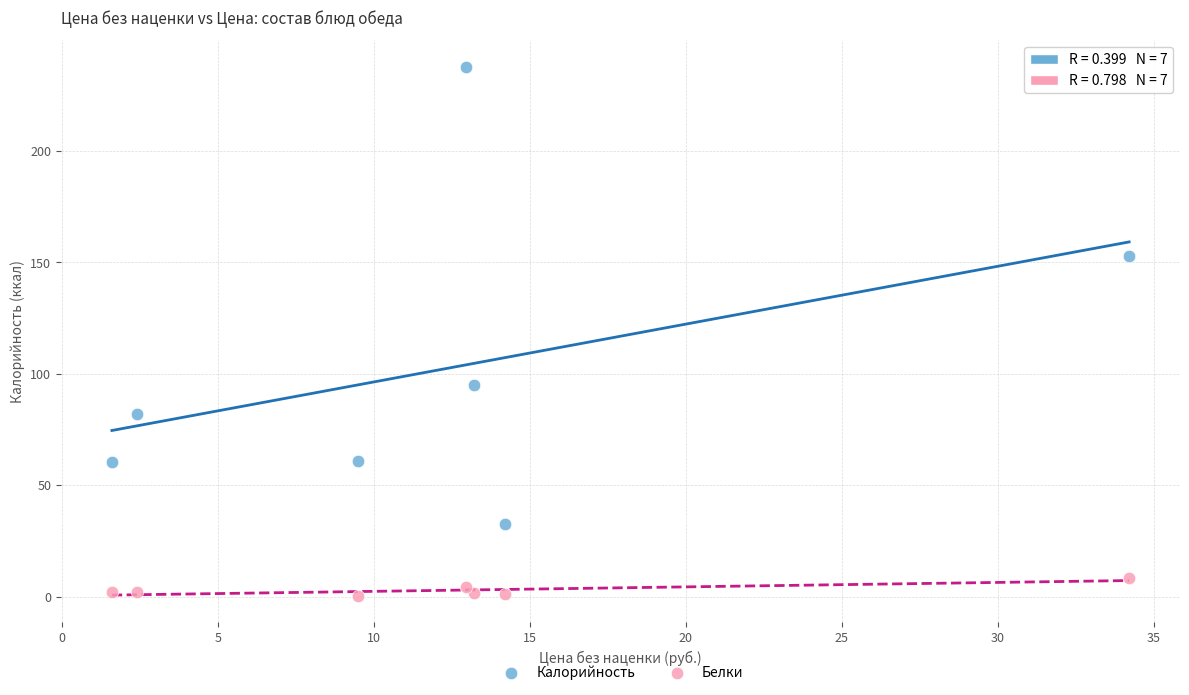

Which series reaches the minimum Y coordinate?

Белки